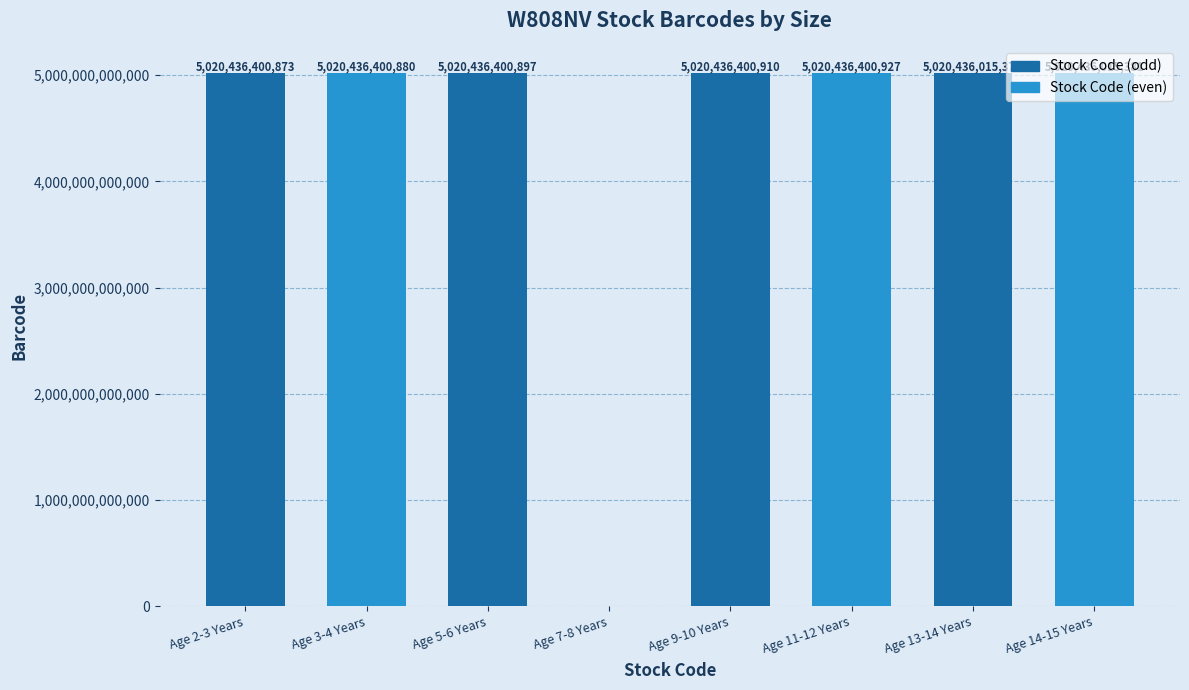

Read the value at Age 11-12 Years.

5020436400927